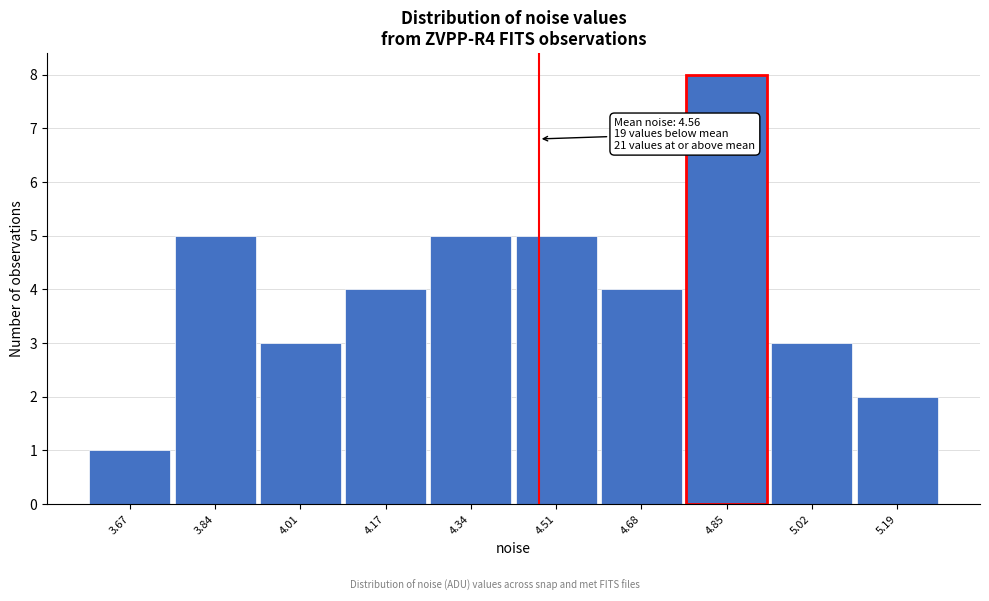

Reading right to left, transcribe all the data shown in this chart.

2	3	8	4	5	5	4	3	5	1